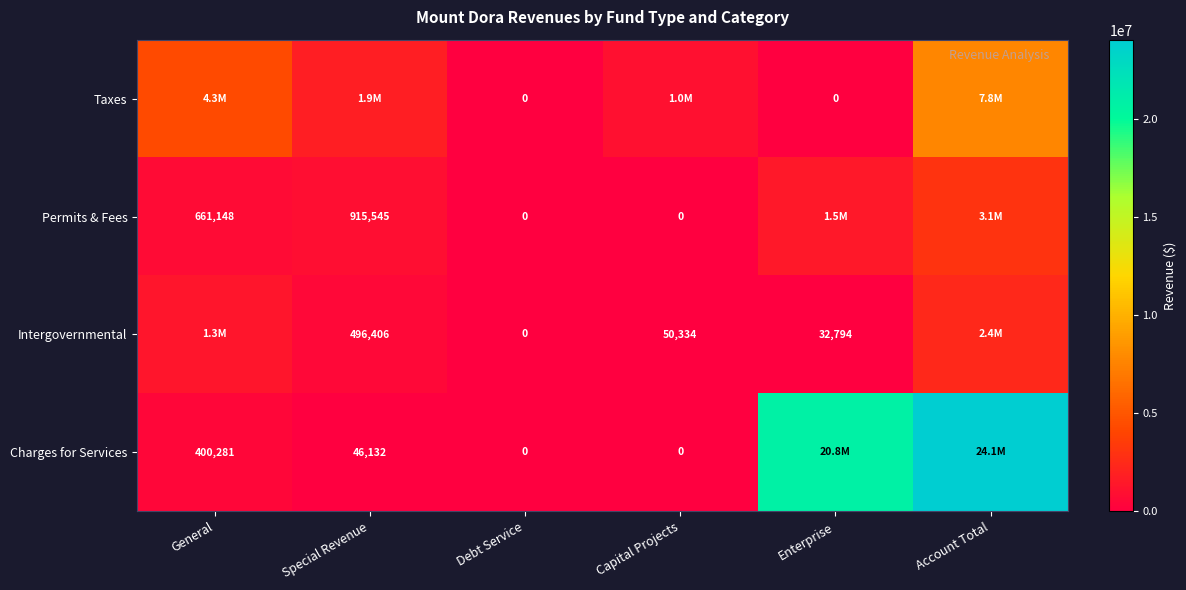

What is the difference between the Intergovernmental values at Debt Service and Enterprise?

32794